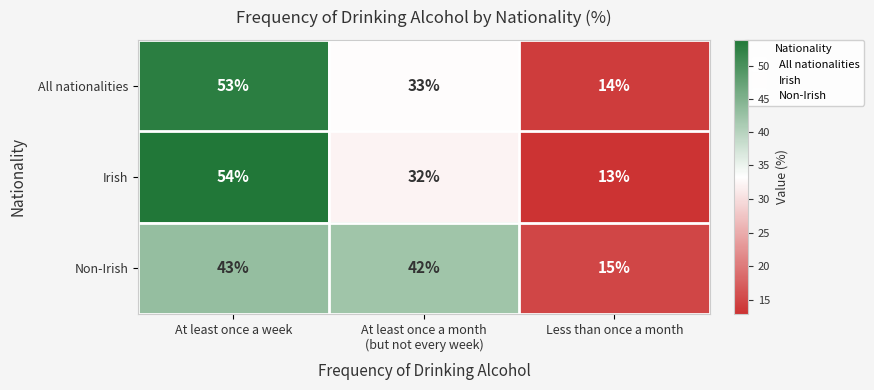

Is it true that Non-Irish equals 15 at Less than once a month?

True